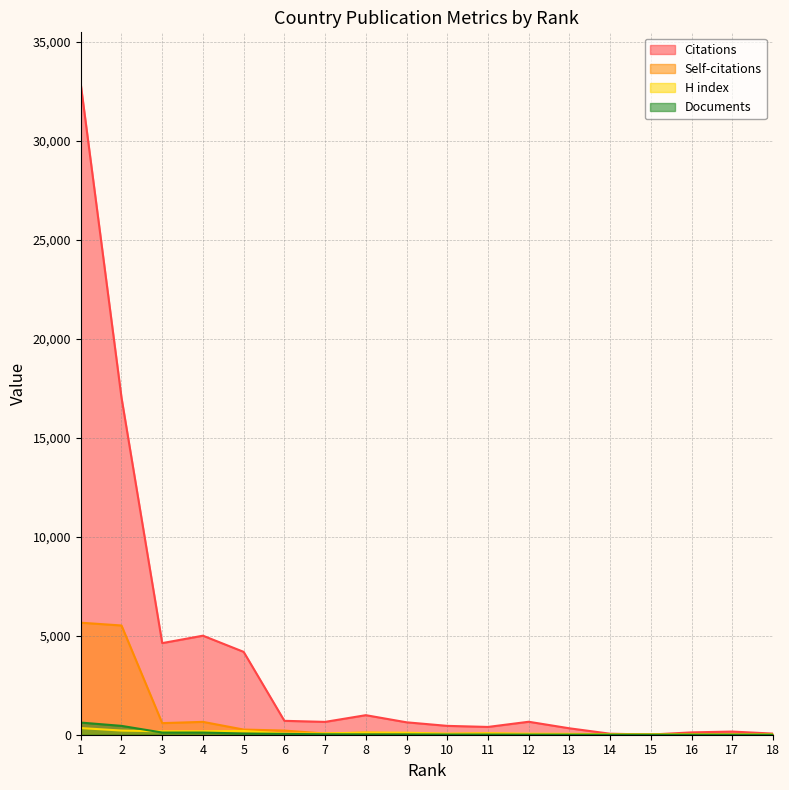

How many intersections are there between Citations and H index?

2